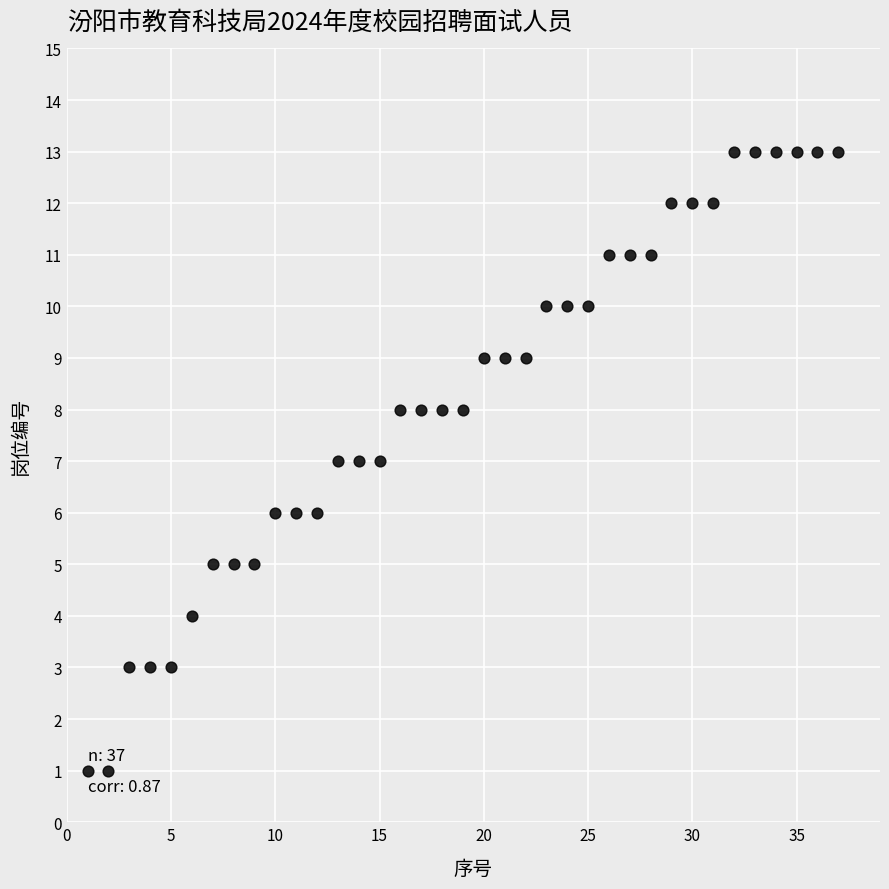

What is the range of X values (max minus min)?

36